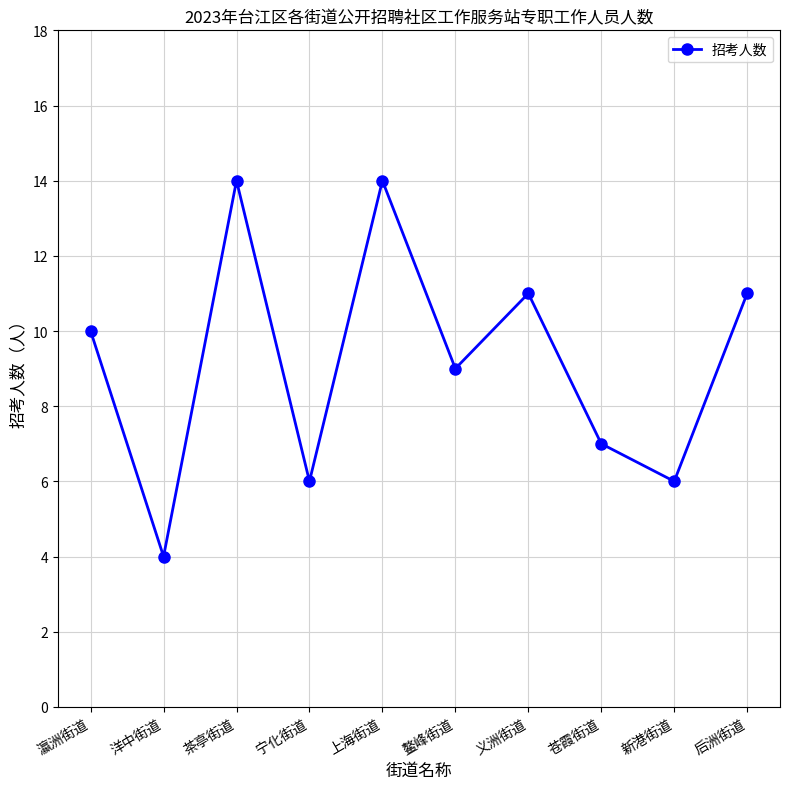

What is the label of the 3rd point from the left?

茶亭街道